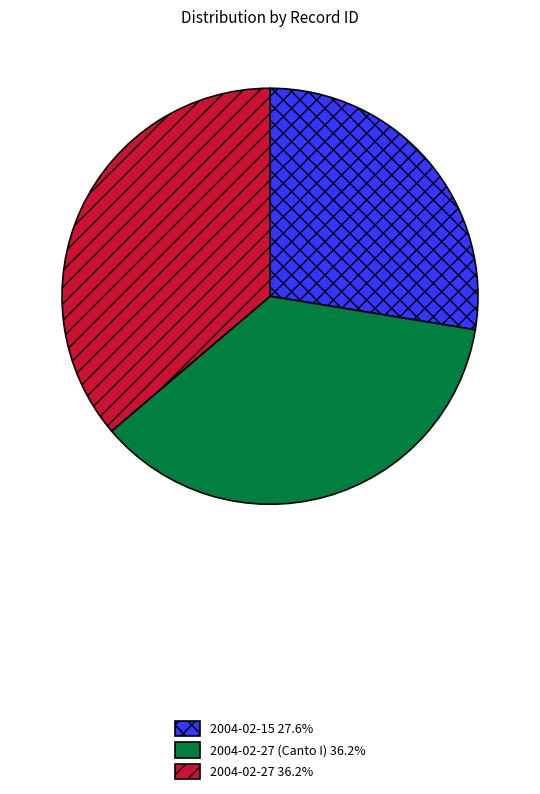

Is the sum of 2004-02-15 27.6% and 2004-02-27 36.2% greater than half?

Yes